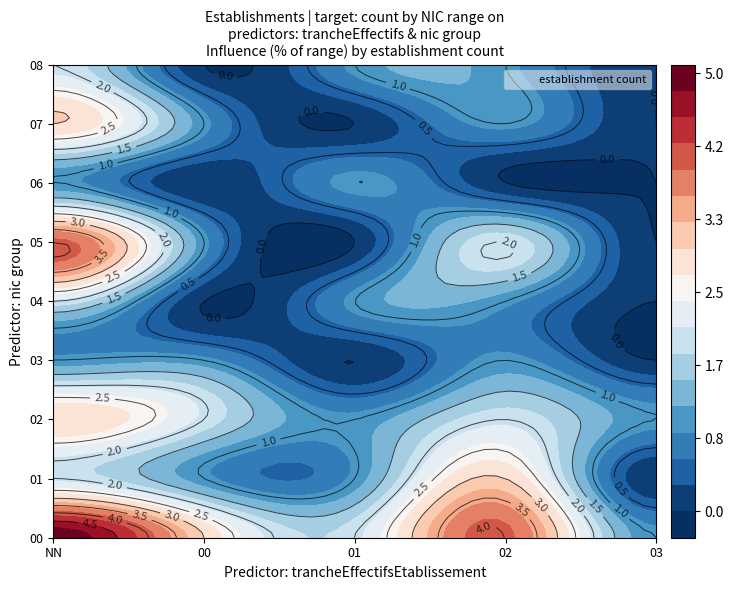

Reading left to right, list all the values displayed in this chart.

00: 5	3	2	4	1
01: 2	1	1	3	0
02: 3	2	1	2	1
03: 1	1	0	1	0
04: 2	0	1	1	0
05: 4	1	0	2	0
06: 1	0	1	0	0
07: 3	1	0	1	0
08: 2	0	1	1	0